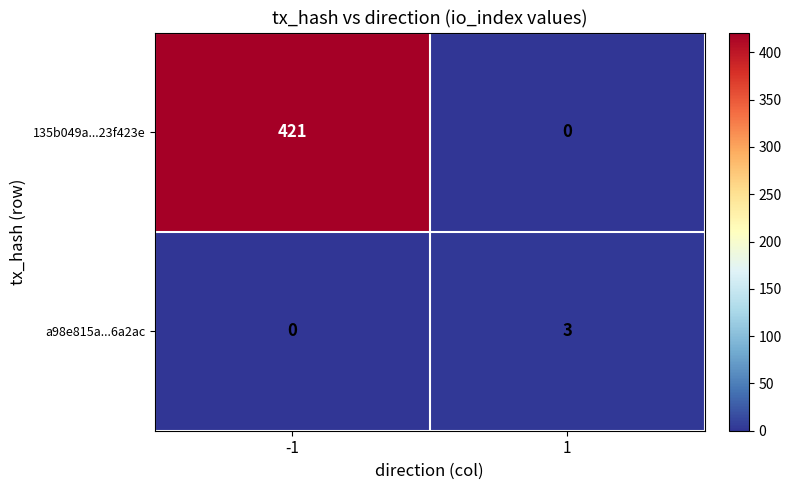

At which category does the chart reach its peak across all series?

-1